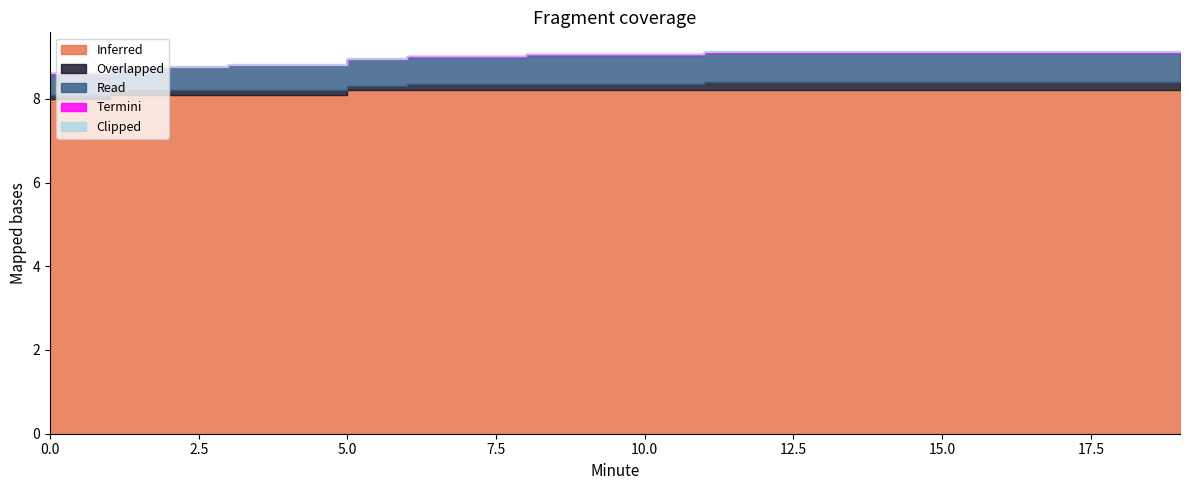

What is the sum of all Termini values?

0.2